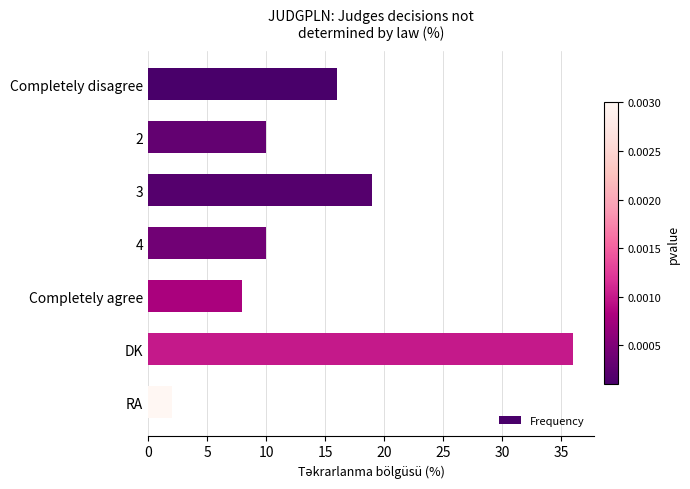

What is the label of the 7th bar from the top?

RA